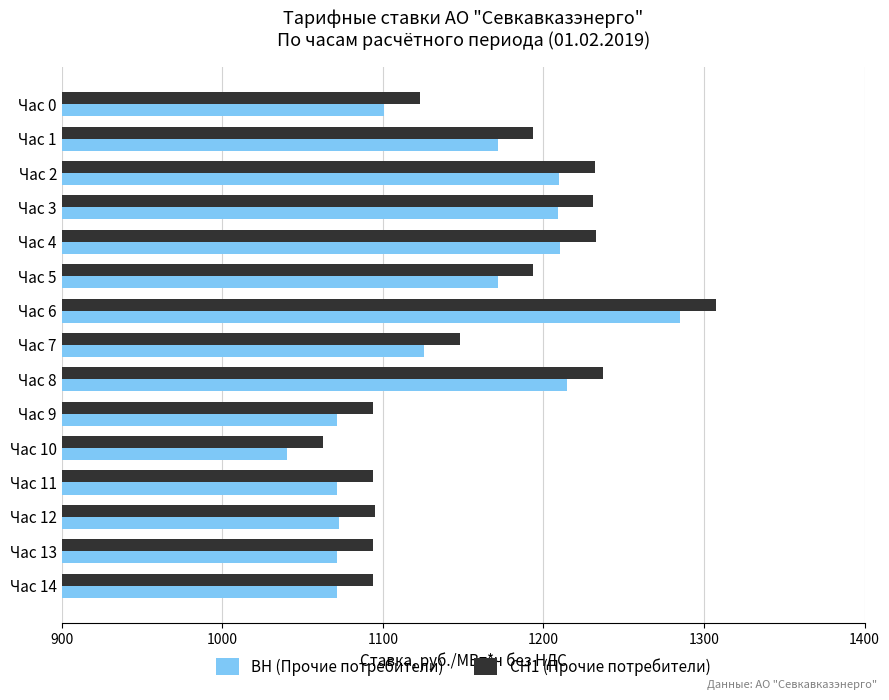

What are all the series names shown in the legend?

ВН (Прочие потребители), СН1 (Прочие потребители)